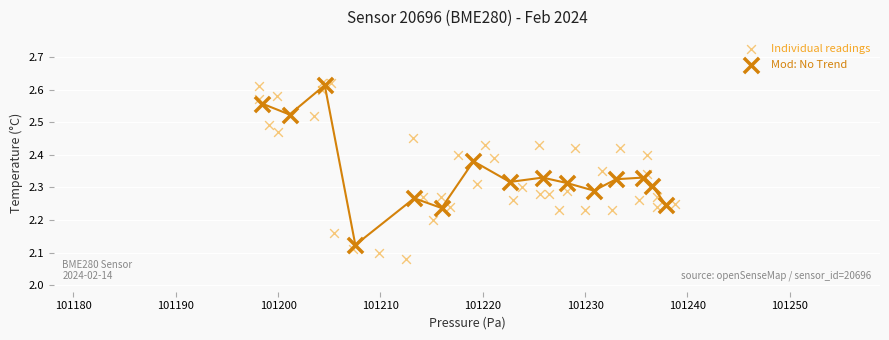

Which series has the widest spread of Y values?

Individual readings